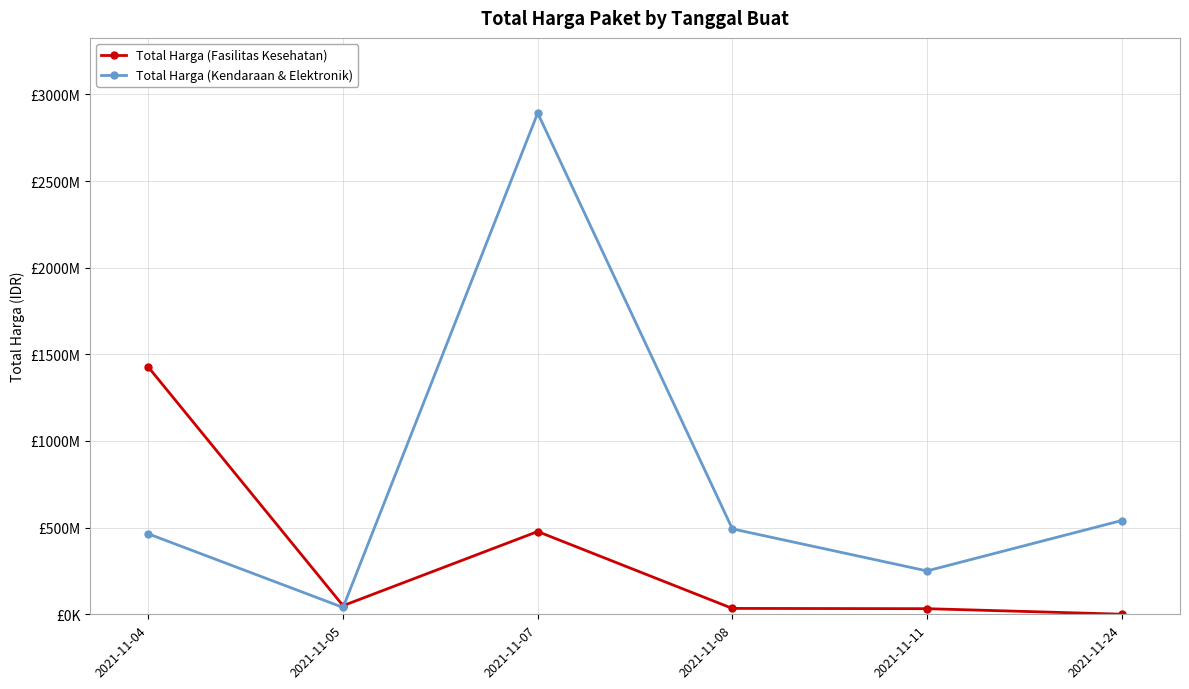

Where is the first local maximum for Total Harga (Kendaraan & Elektronik)?

2021-11-07